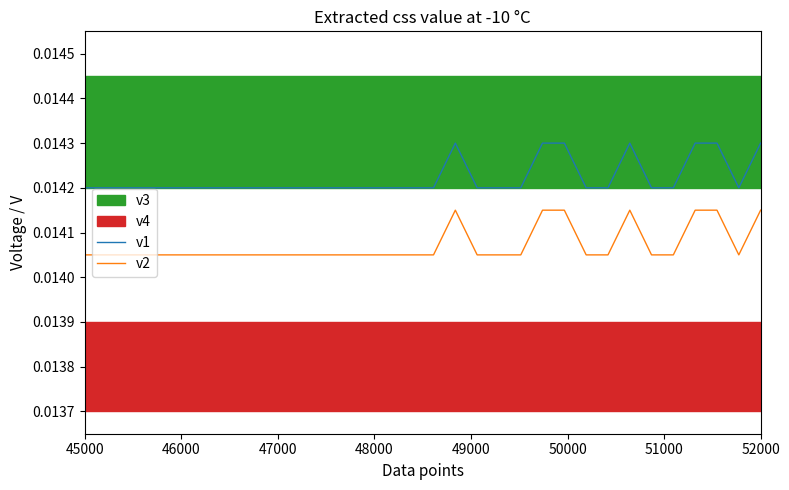

True or false: v2 and v1 intersect in this chart.

False